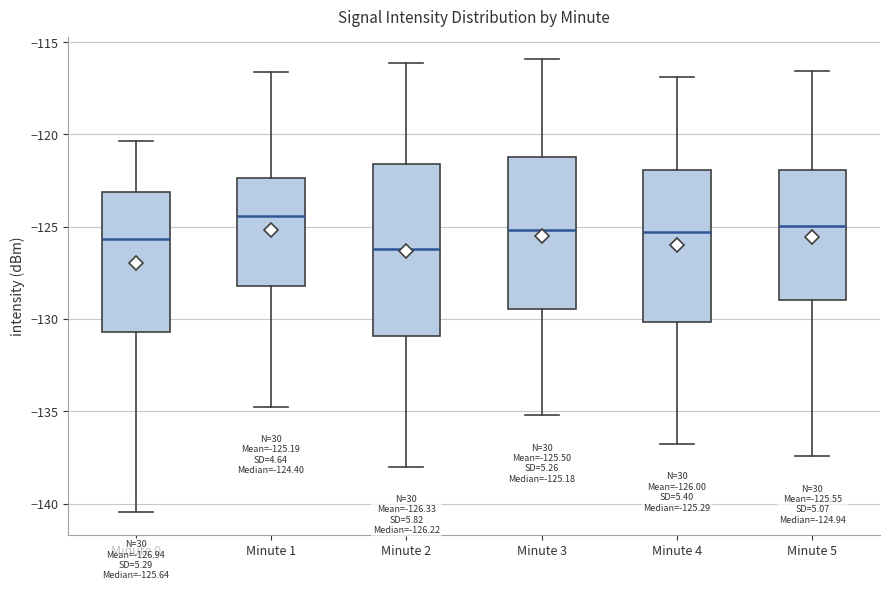

Which box's median line is the lowest?

Minute 2